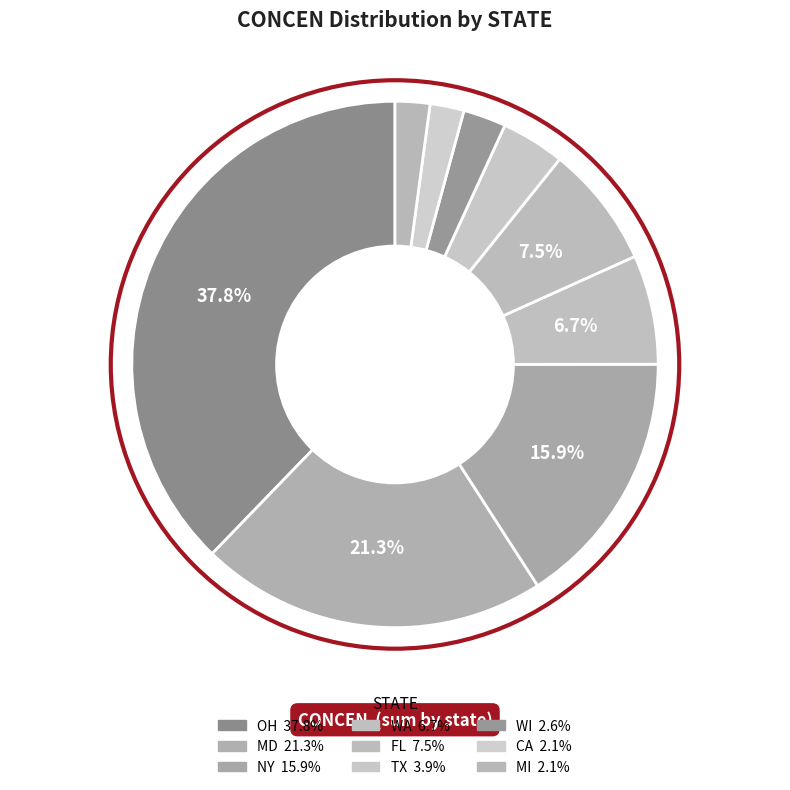

What is the largest slice in the pie chart?

OH